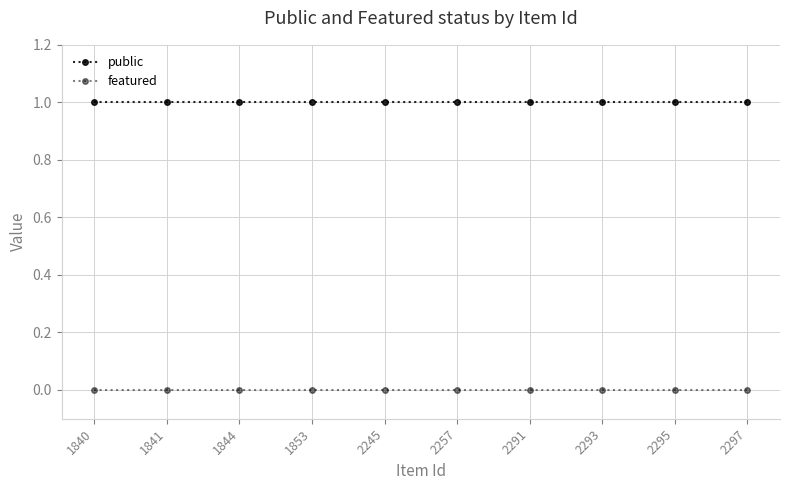

True or false: public has more than 2 points higher than both neighbors.

False